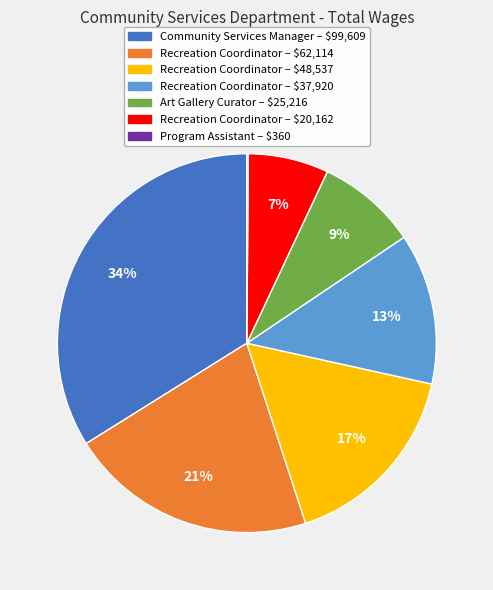

To the nearest percent, what is the difference between the largest and smallest slice percentages?

34%